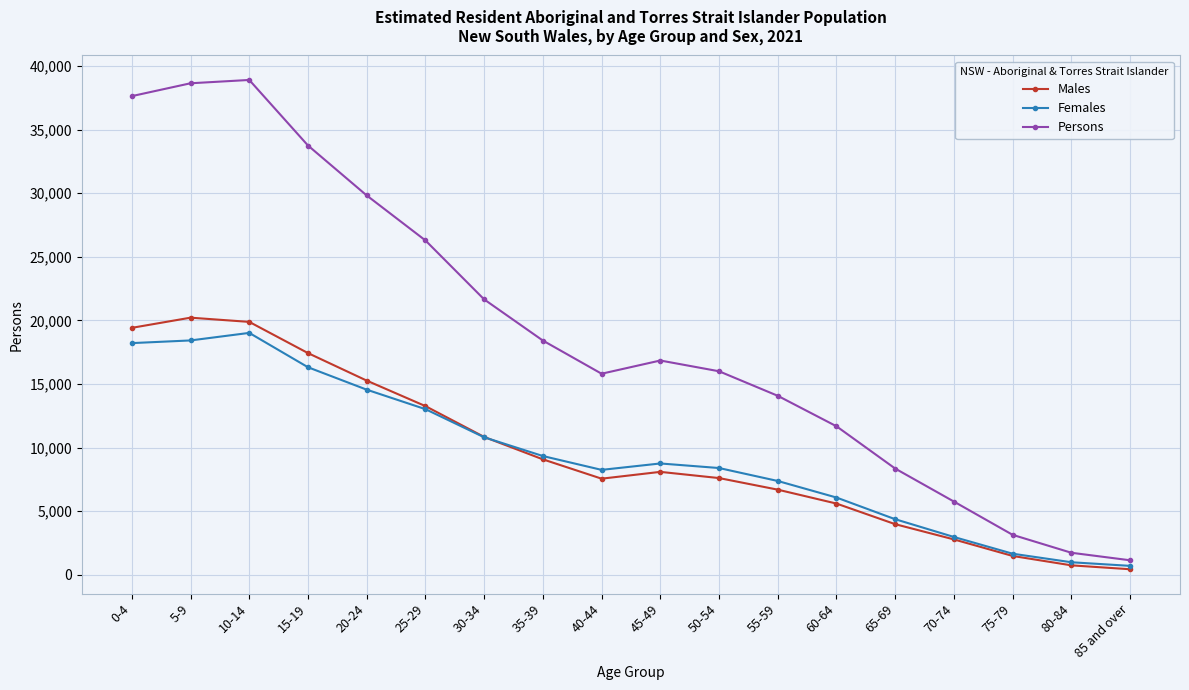

True or false: Persons and Males cross at least once.

False